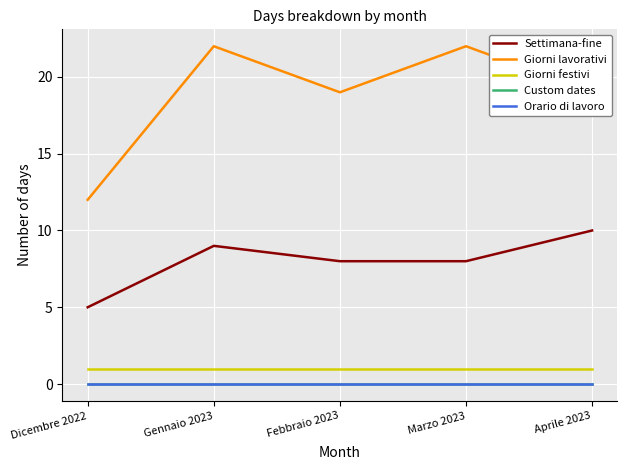

Does the chart have visible grid lines?

Yes